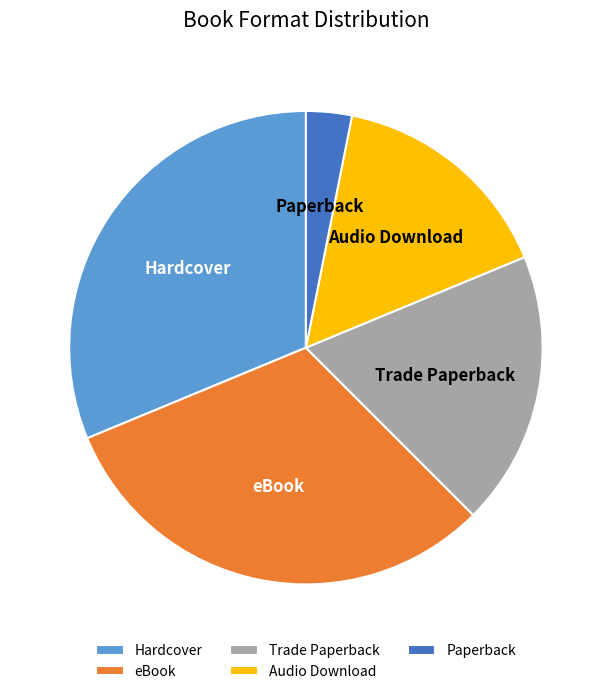

Combined, do eBook and Hardcover account for over 50%?

Yes